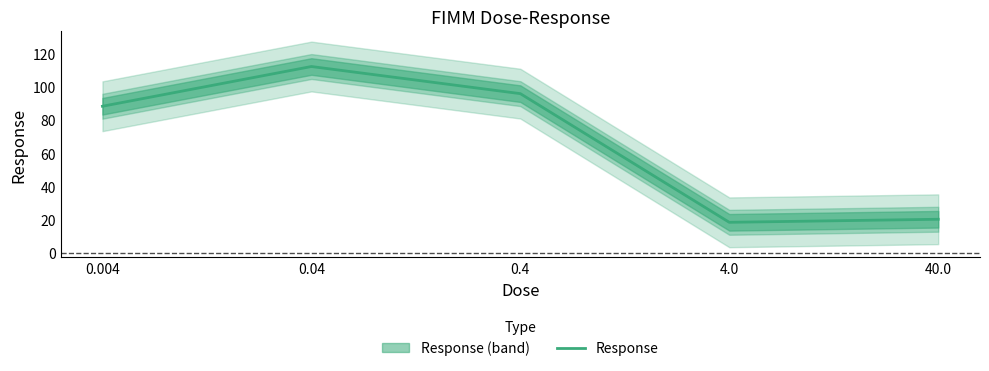

Read the value at 0.004.

88.2